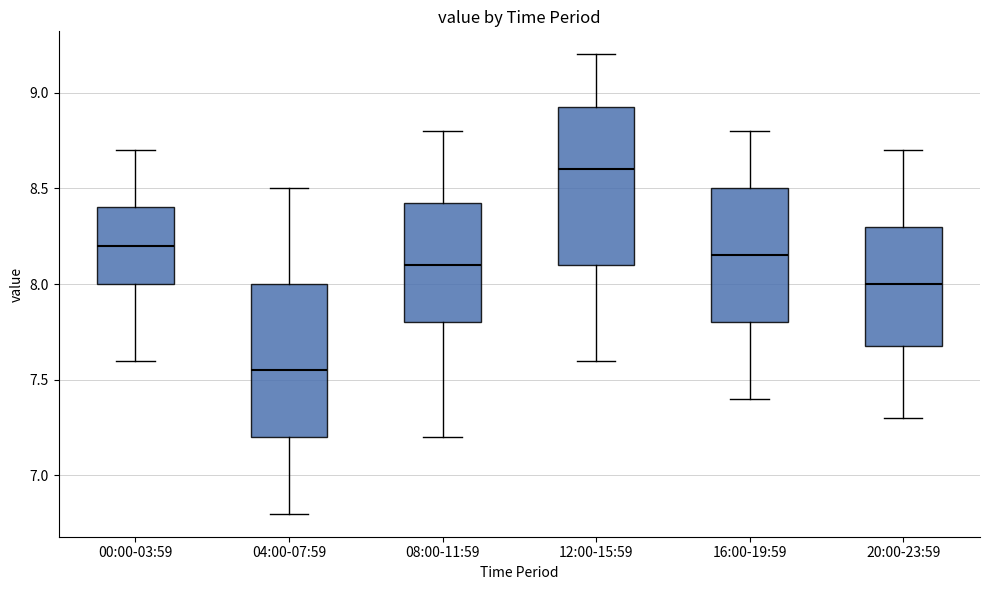

Which box's median line is the lowest?

04:00-07:59